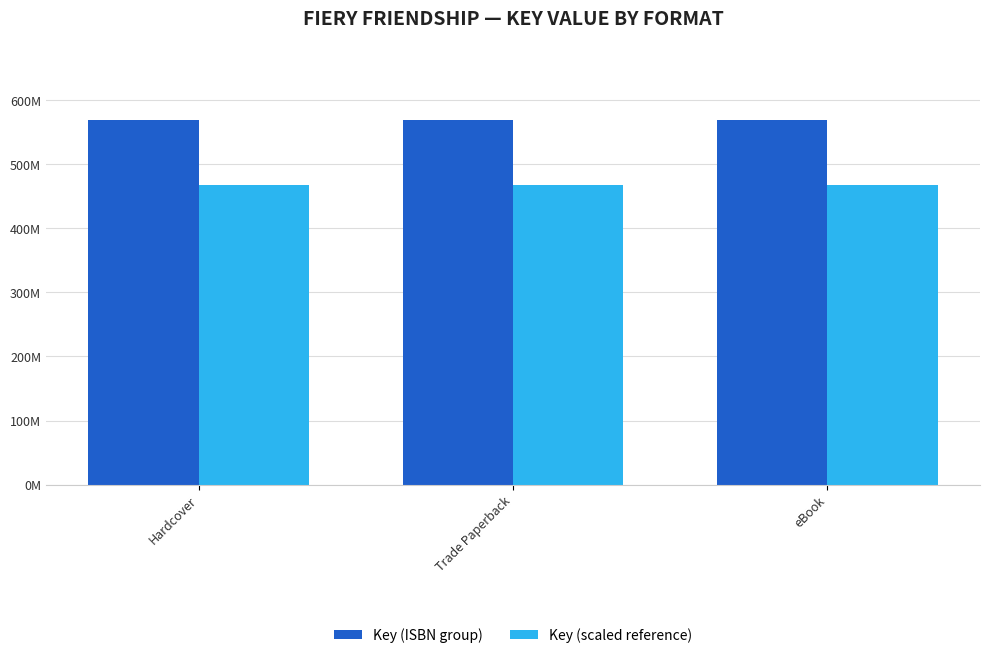

Between Trade Paperback and eBook, which is larger?

Trade Paperback